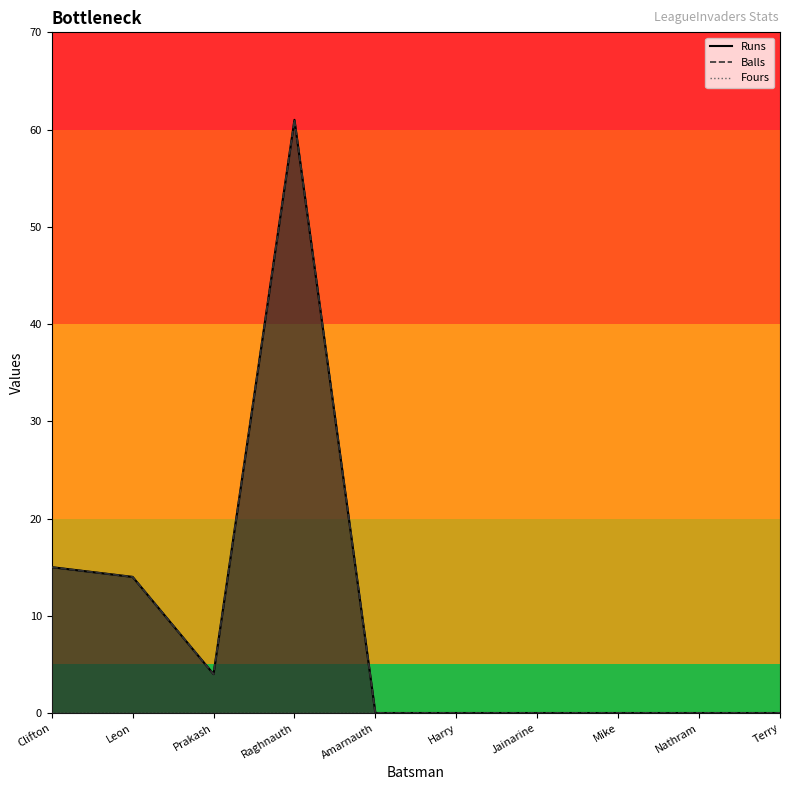

At how many categories does at least one series exceed 3?

4